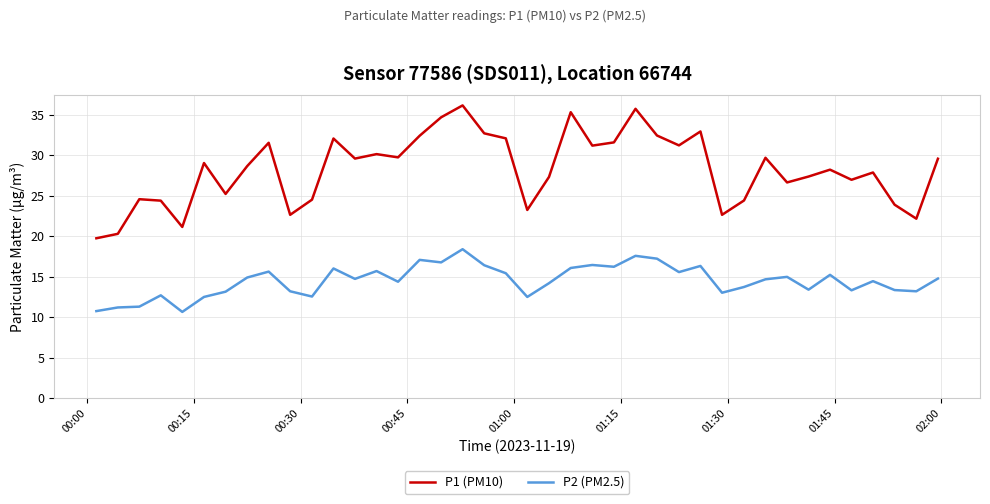

What is the smallest value displayed?

10.7